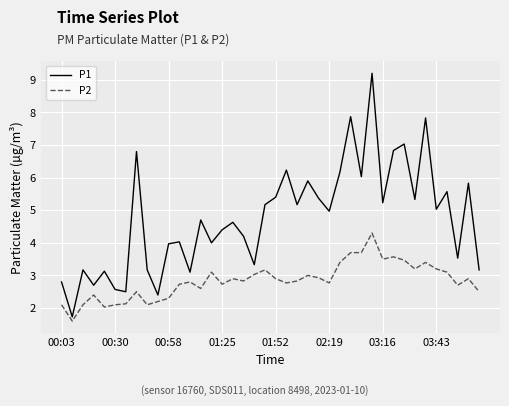

List the series in order of their peak value, highest first.

P1, P2